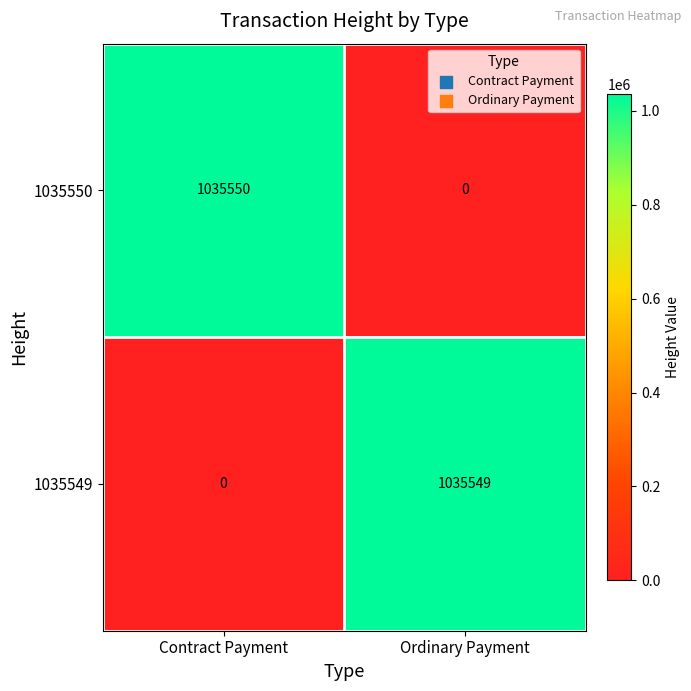

Which series changed the most between Contract Payment and Ordinary Payment?

1035550